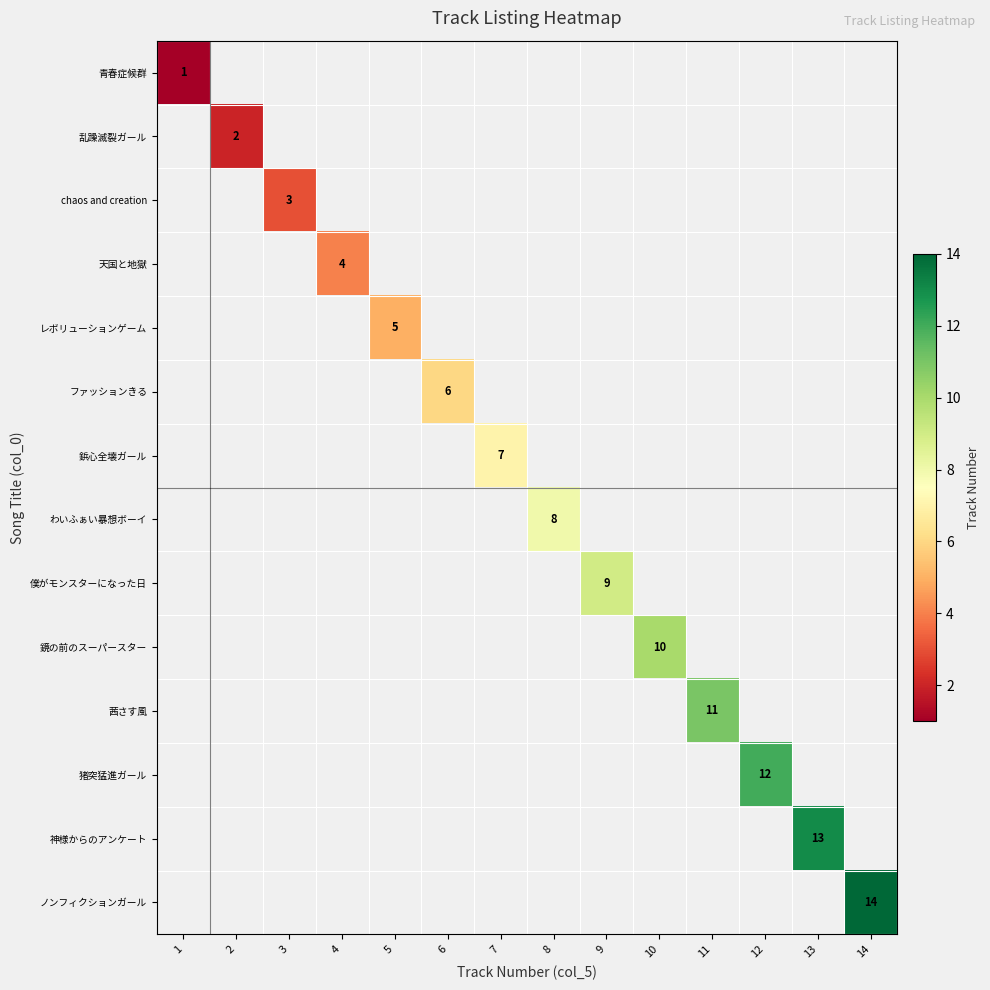

Which category has the lowest value in the 乱躁滅裂ガール series?

1